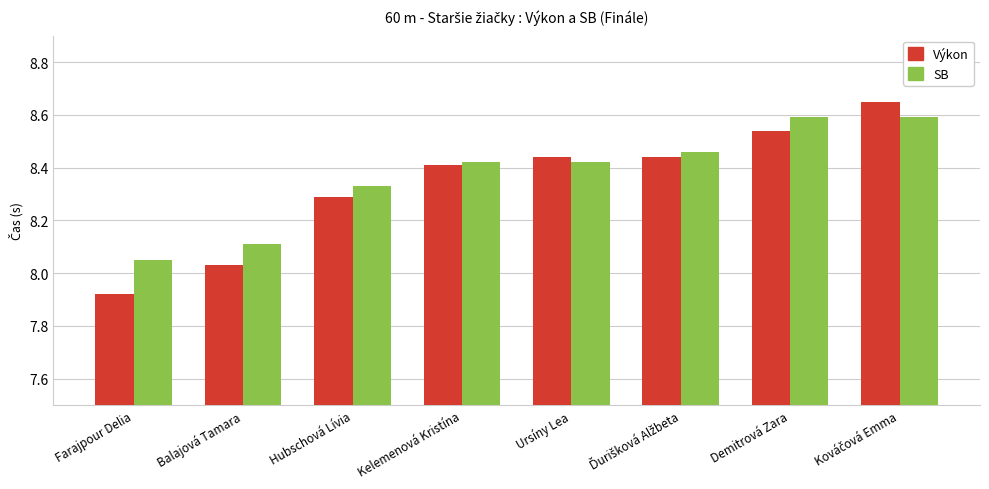

How many bars are there in each group?

2